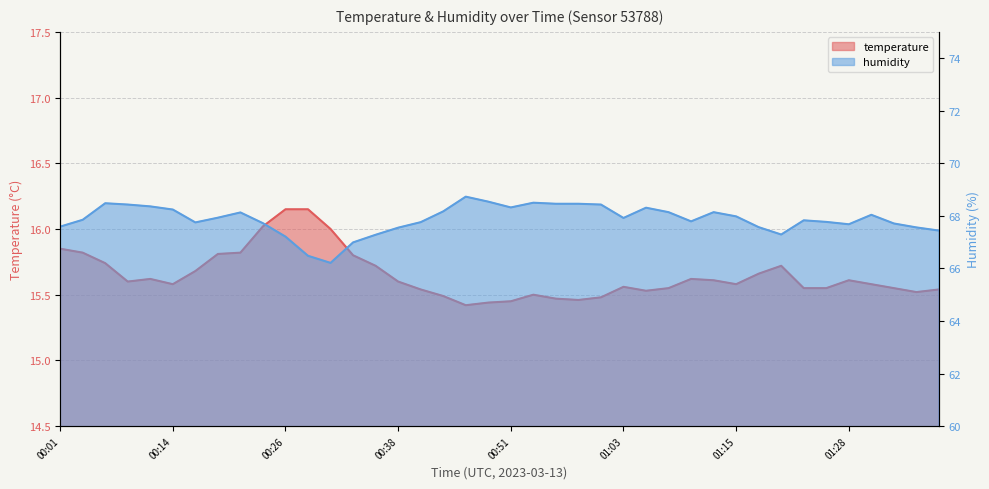

Is it true that temperature equals 4.5 at 00:26?

False